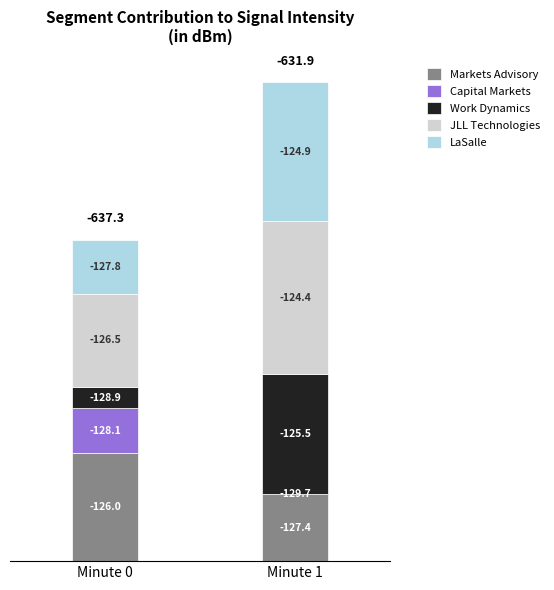

Are the bars horizontal?

No